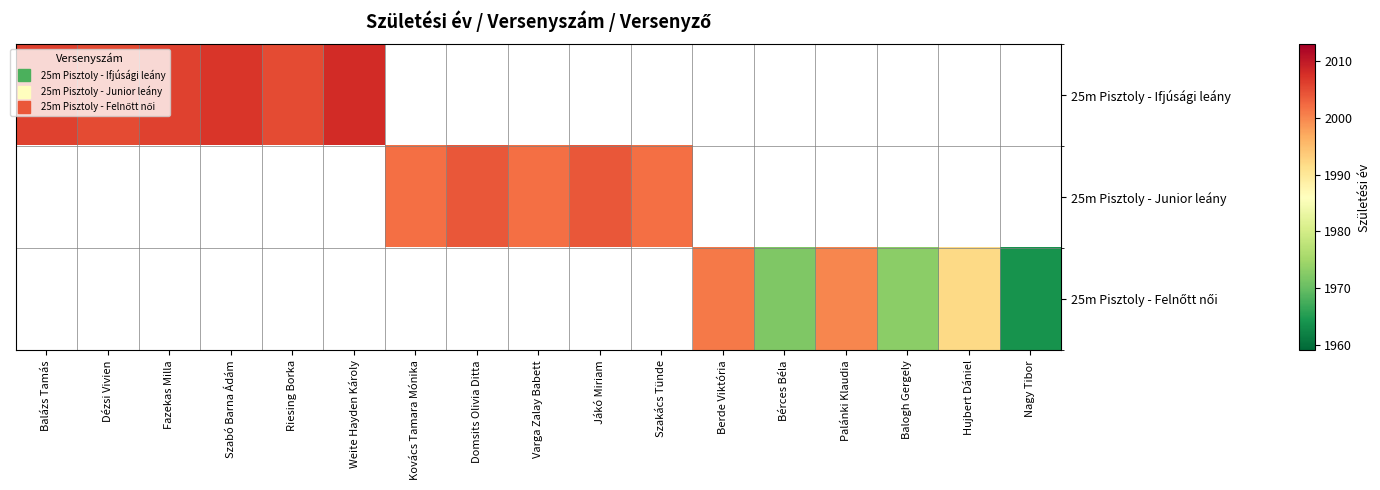

Between Berde Viktória and Balogh Gergely, which series saw the biggest shift?

25m Pisztoly - Felnőtt női